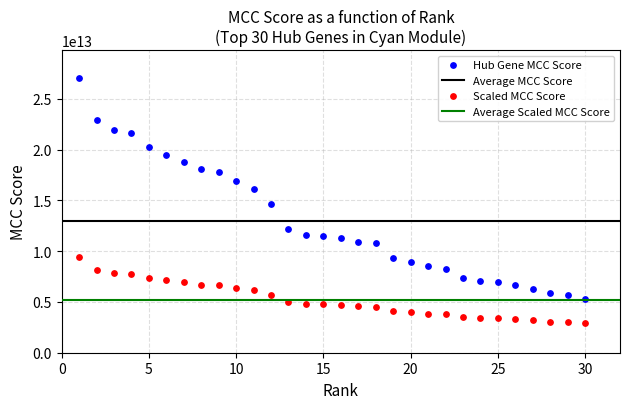

Which series contains the lowest Y value?

Scaled MCC Score